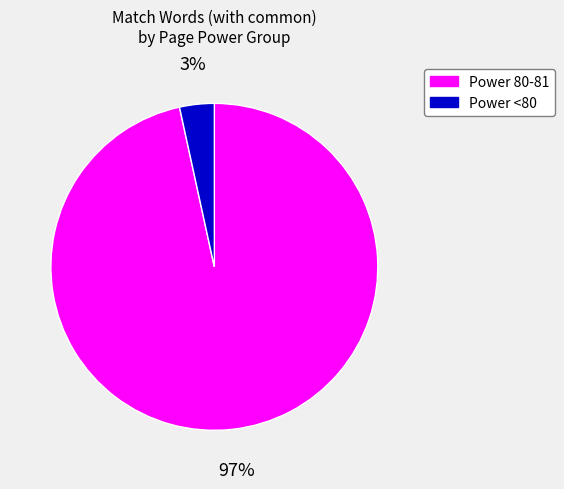

Is there any slice that represents more than half of the pie?

Yes